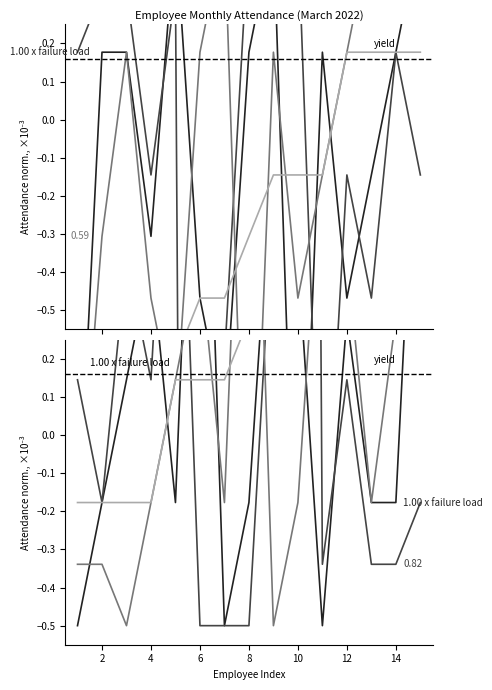

Reading right to left, extract all data points from this chart.

1.1	-0.2	-0.2	0.3	-0.5	0.5	0.8	-0.2	-0.5	1.4	-0.2	0.5	0.1	-0.2	-0.5